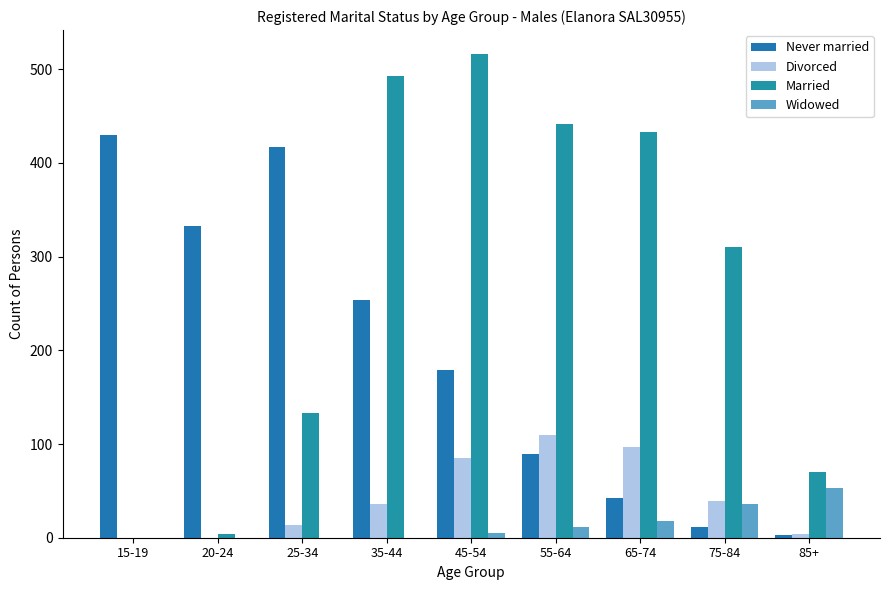

What is the difference between the Never married values at 45-54 and 15-19?

251